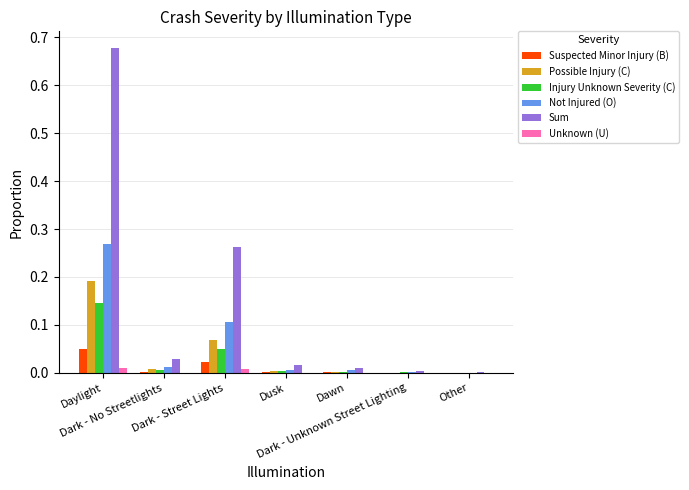

Which series has the largest total across all categories?

Sum